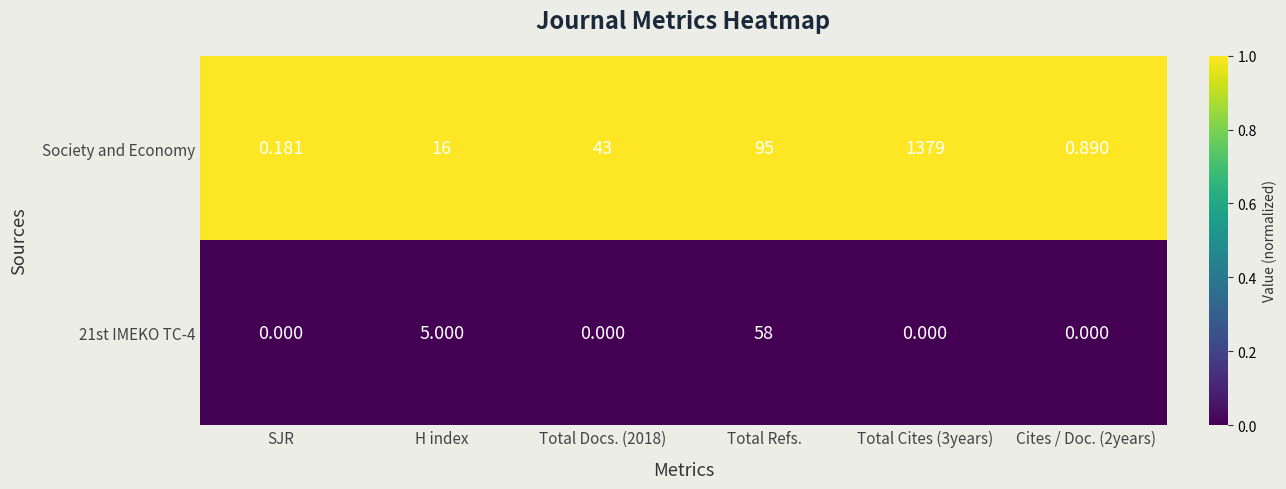

Which category has the lowest value in the Society and Economy series?

SJR